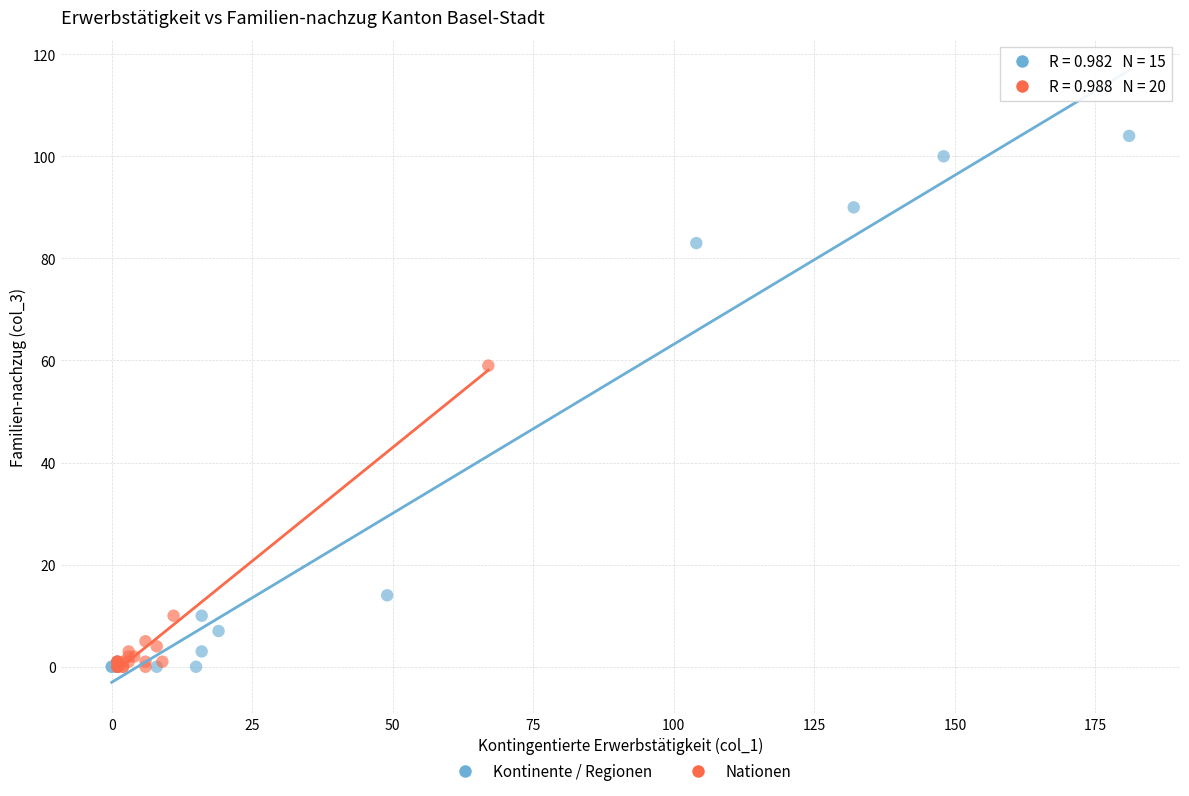

Which series has the widest spread of Y values?

Kontinente / Regionen